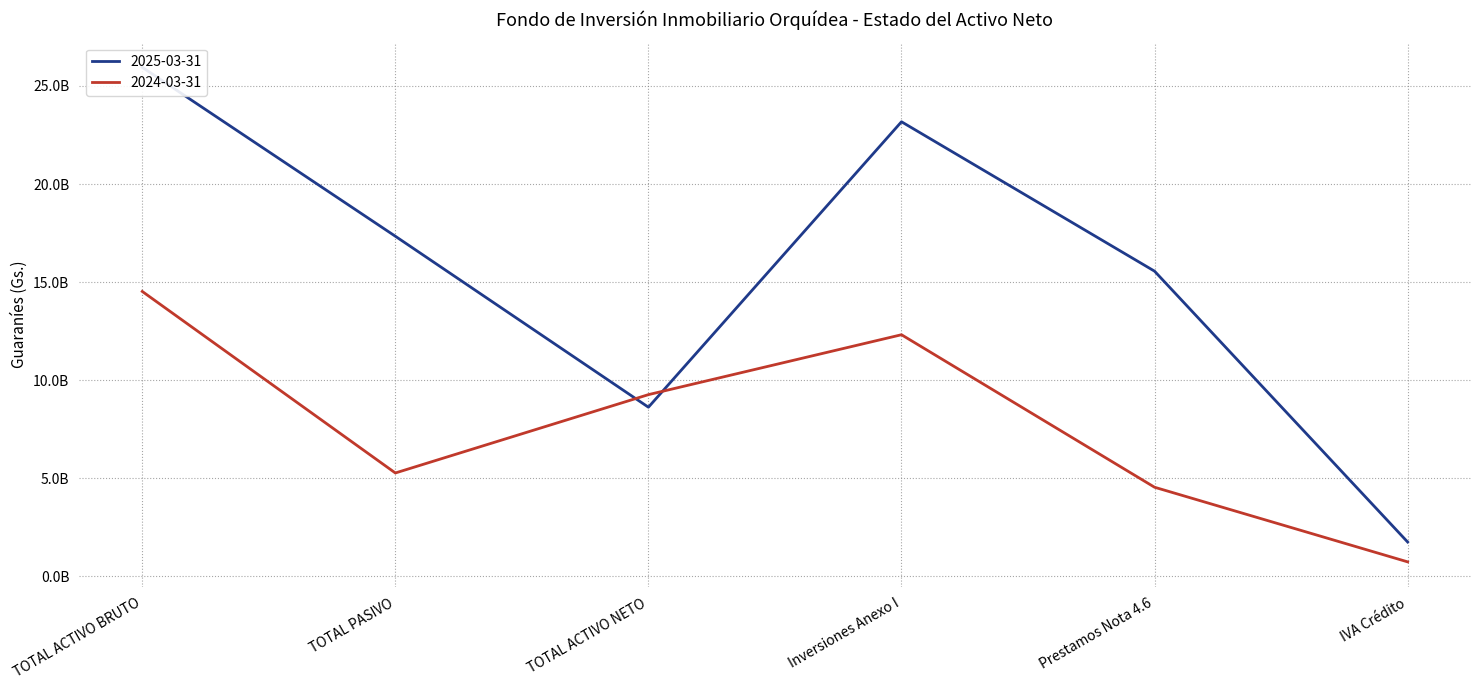

Rank the series at Prestamos Nota 4.6 from lowest to highest value.

2024-03-31, 2025-03-31